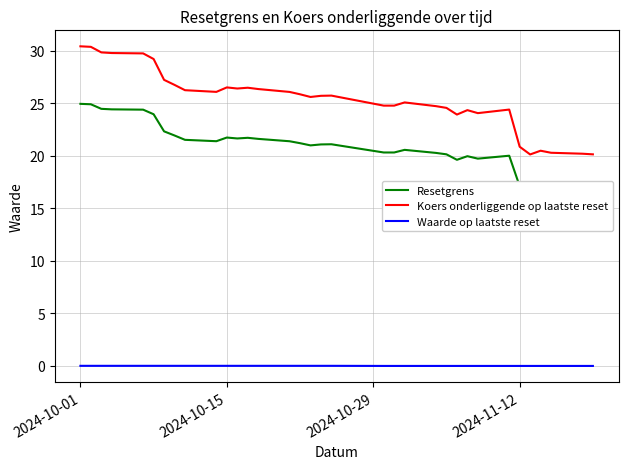

True or false: Koers onderliggende op laatste reset and Waarde op laatste reset intersect in this chart.

False